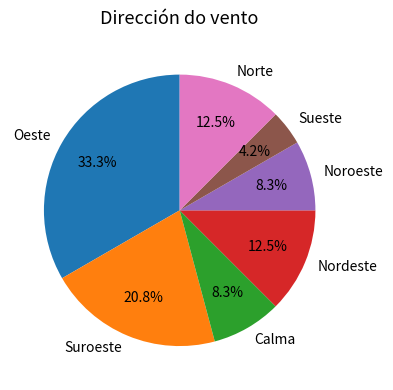

Does Calma represent more than half of the total?

No